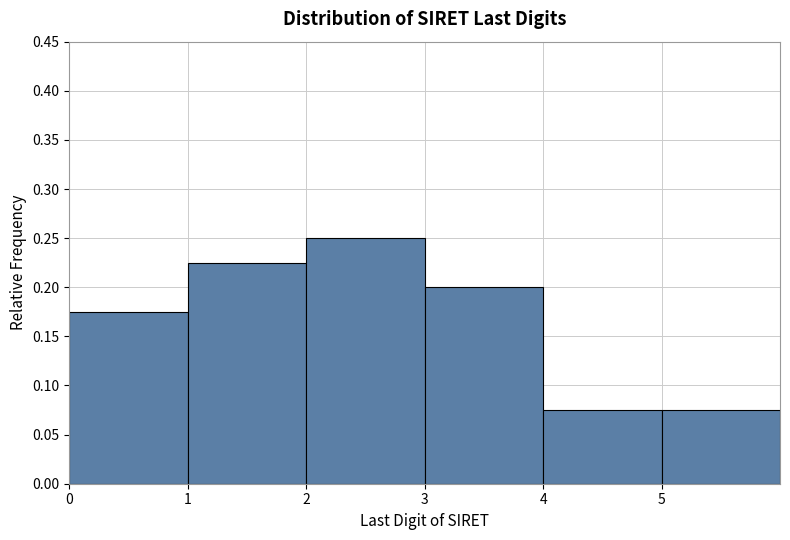

Reading left to right, transcribe this chart: for each bar, give the range it covers on the x-axis and its height. The values are not printed on the chart, so give them approximately, as read against the axis.

0 to 1: 0.175
1 to 2: 0.225
2 to 3: 0.250
3 to 4: 0.200
4 to 5: 0.075
5 to 6: 0.075